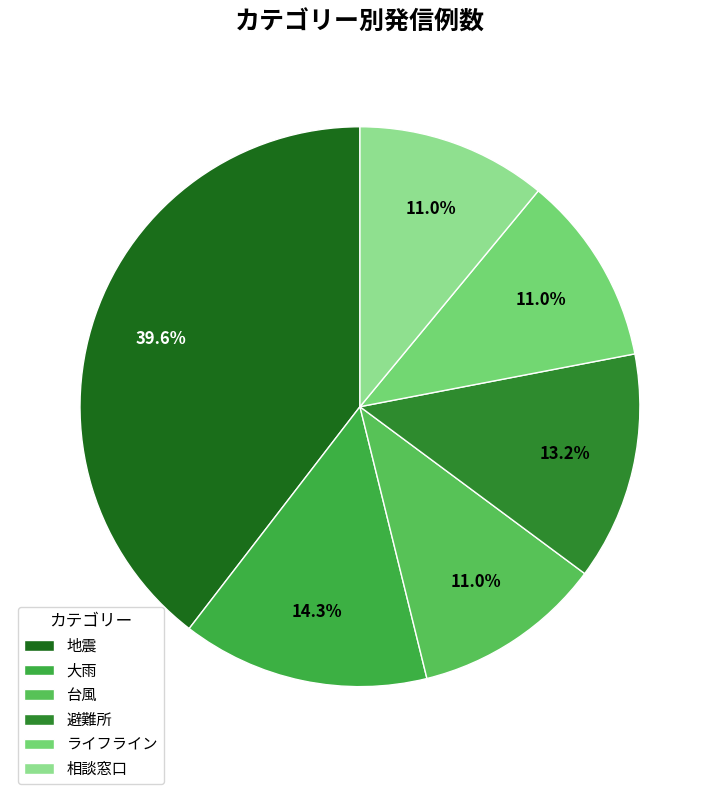

Count the number of slices in the pie.

6